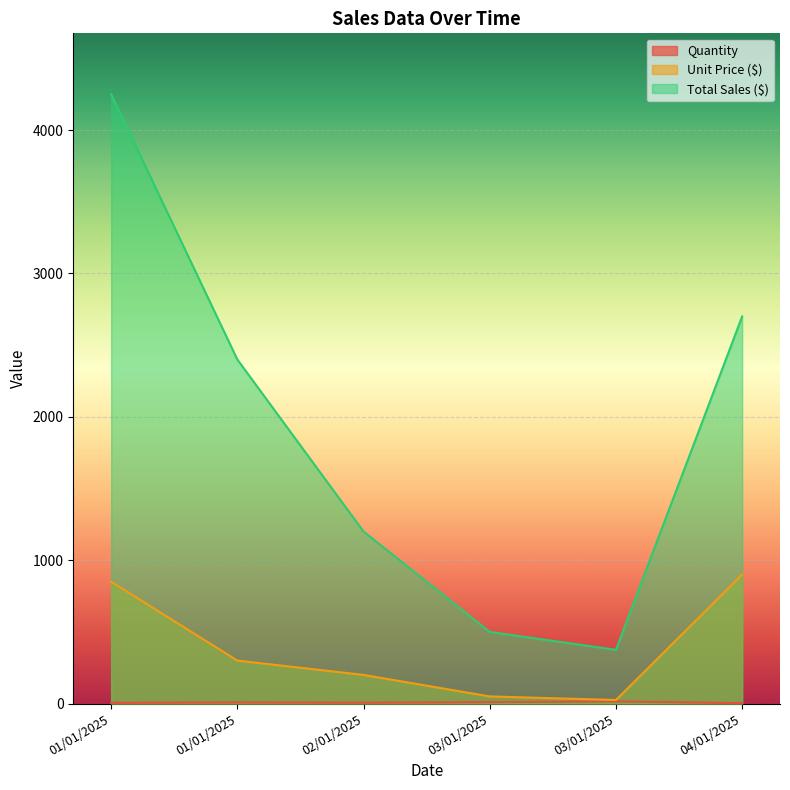

Rank the categories by Quantity value from lowest to highest.

04/01/2025, 01/01/2025, 02/01/2025, 01/01/2025, 03/01/2025, 03/01/2025